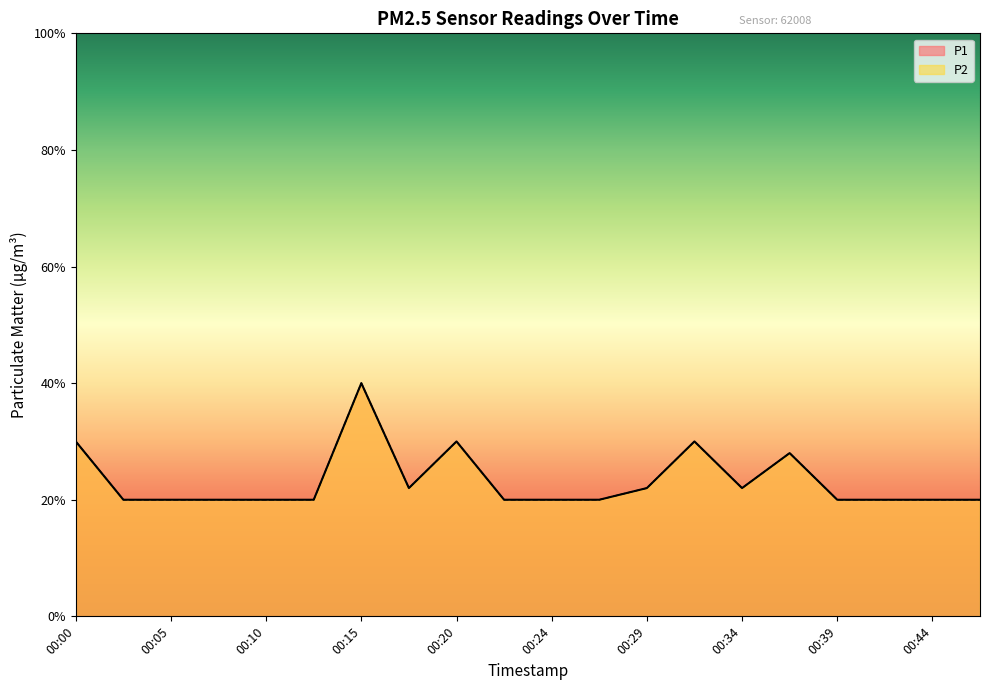

What are all the series names shown in the legend?

P1, P2